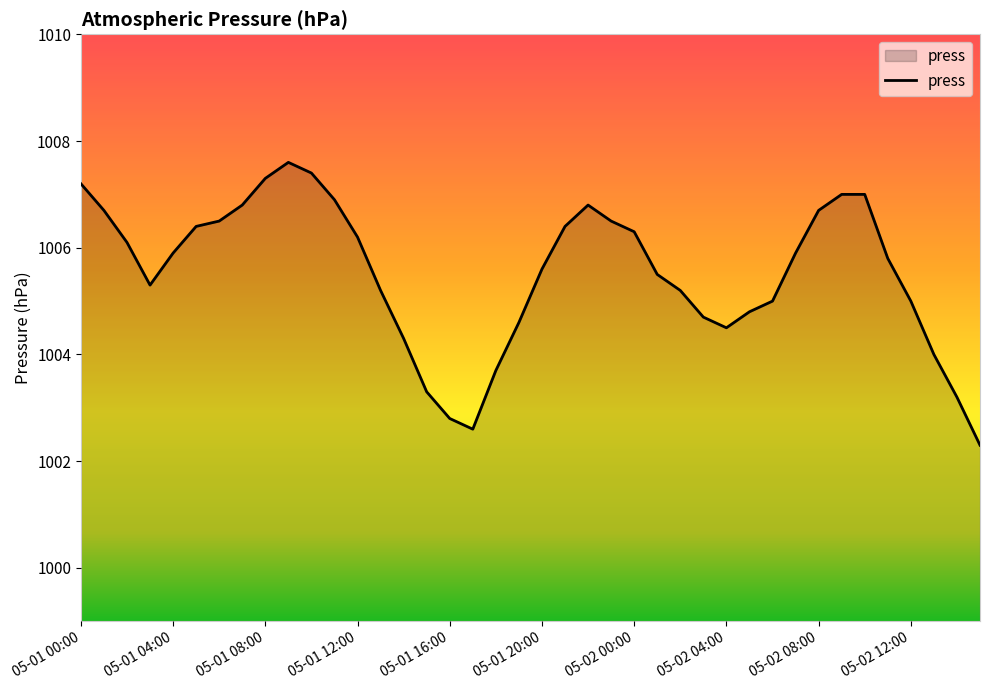

What is the minimum value shown in the chart?

1002.3